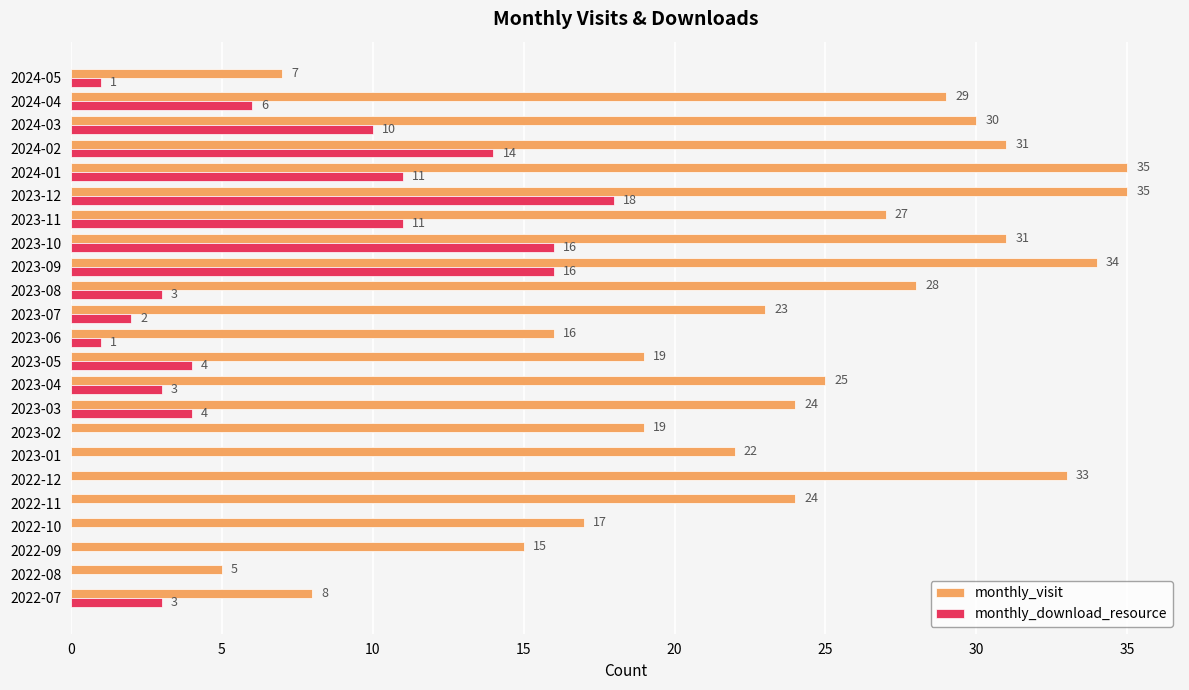

At which category is the sum across all series the highest?

2023-12